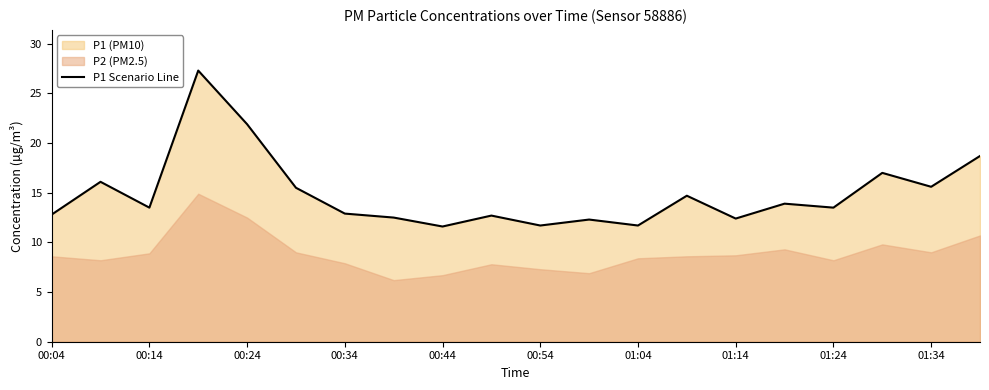

What is the maximum value shown in the chart?

27.3